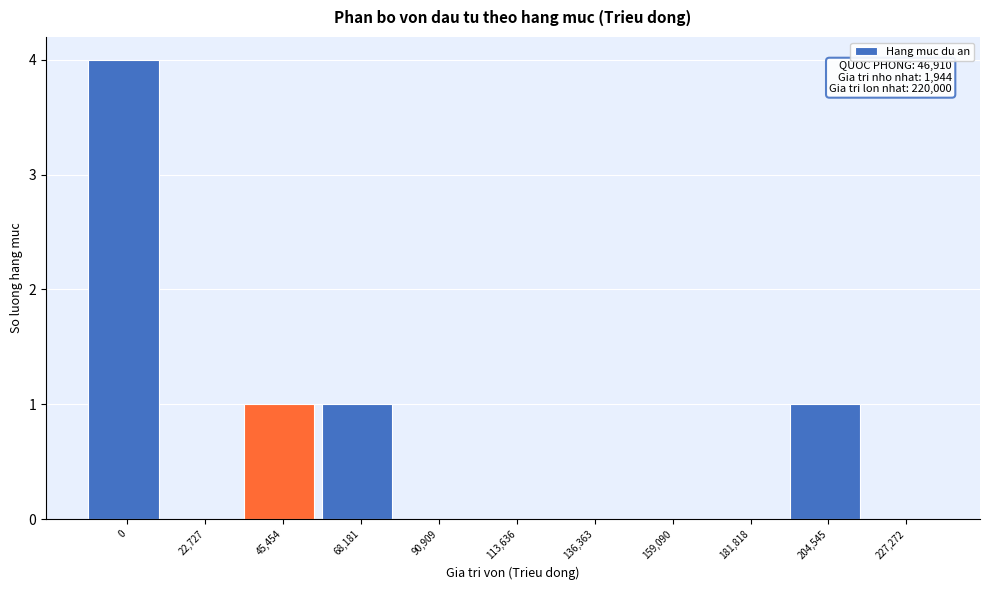

Reading left to right, list all the values displayed in this chart.

0=4	22,727=0	45,454=1	68,181=1	90,909=0	113,636=0	136,363=0	159,090=0	181,818=0	204,545=1	227,272=0